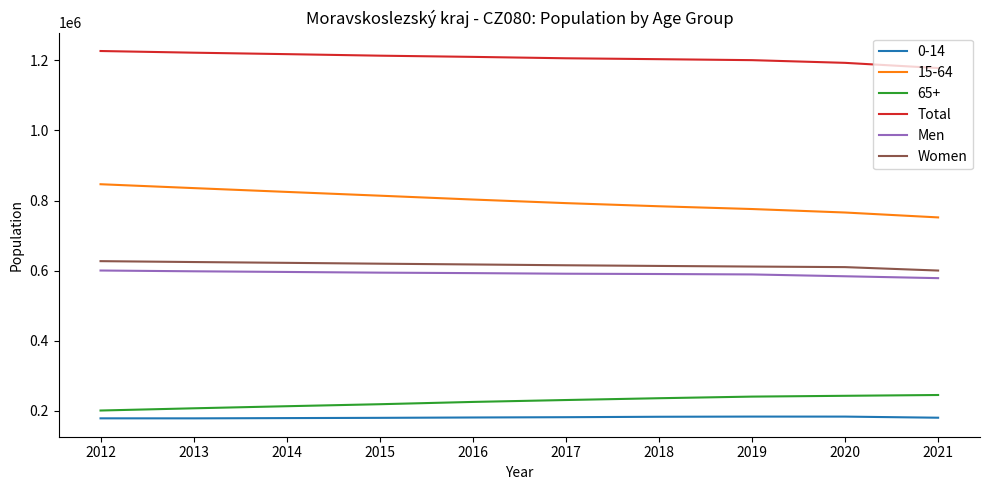

Is the value of Total at 2015 greater than the value of 65+ at 2012?

Yes